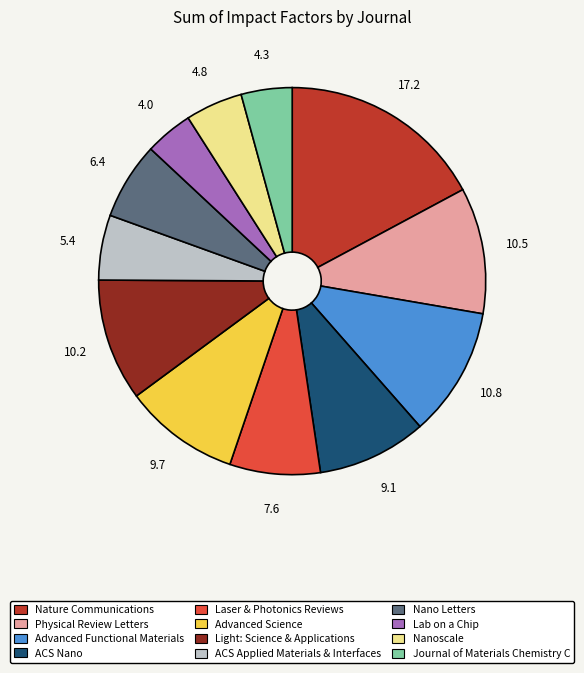

Which has a higher value, Nanoscale or Lab on a Chip?

Nanoscale